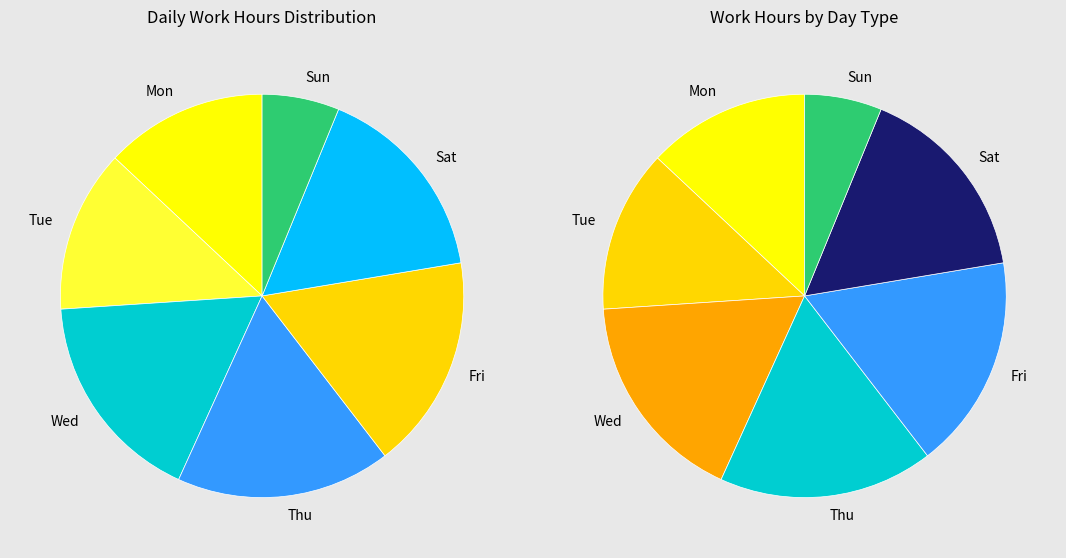

Which has a higher value, 8-Thu or 7-Wed?

8-Thu